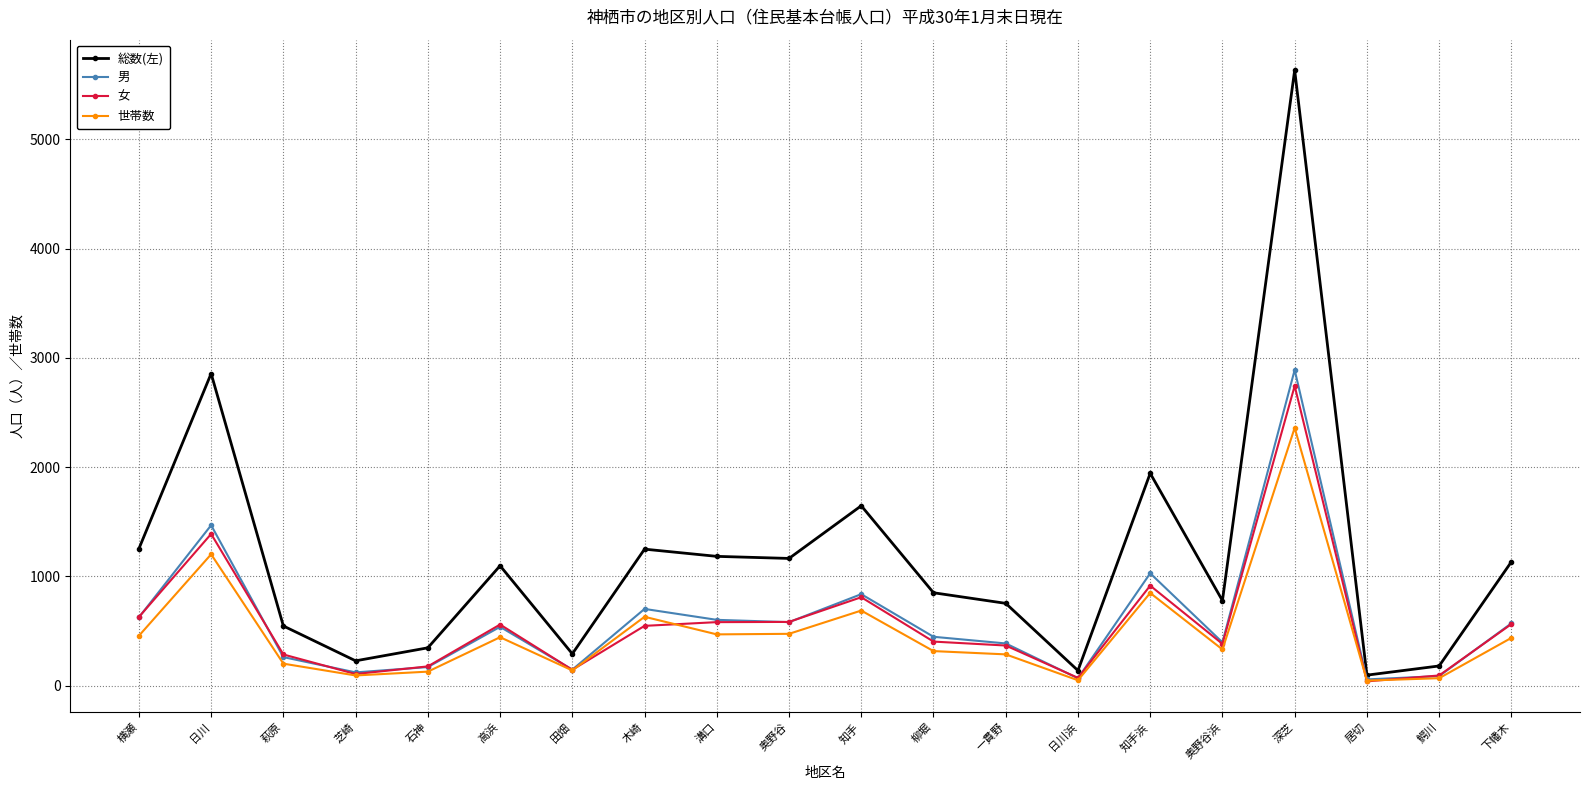

What are all the series names shown in the legend?

総数(左), 男, 女, 世帯数